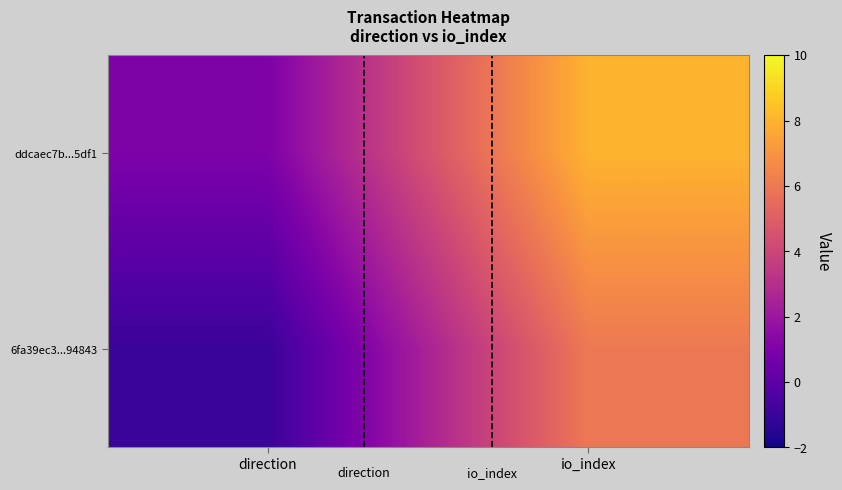

How many data points does each series have?

2